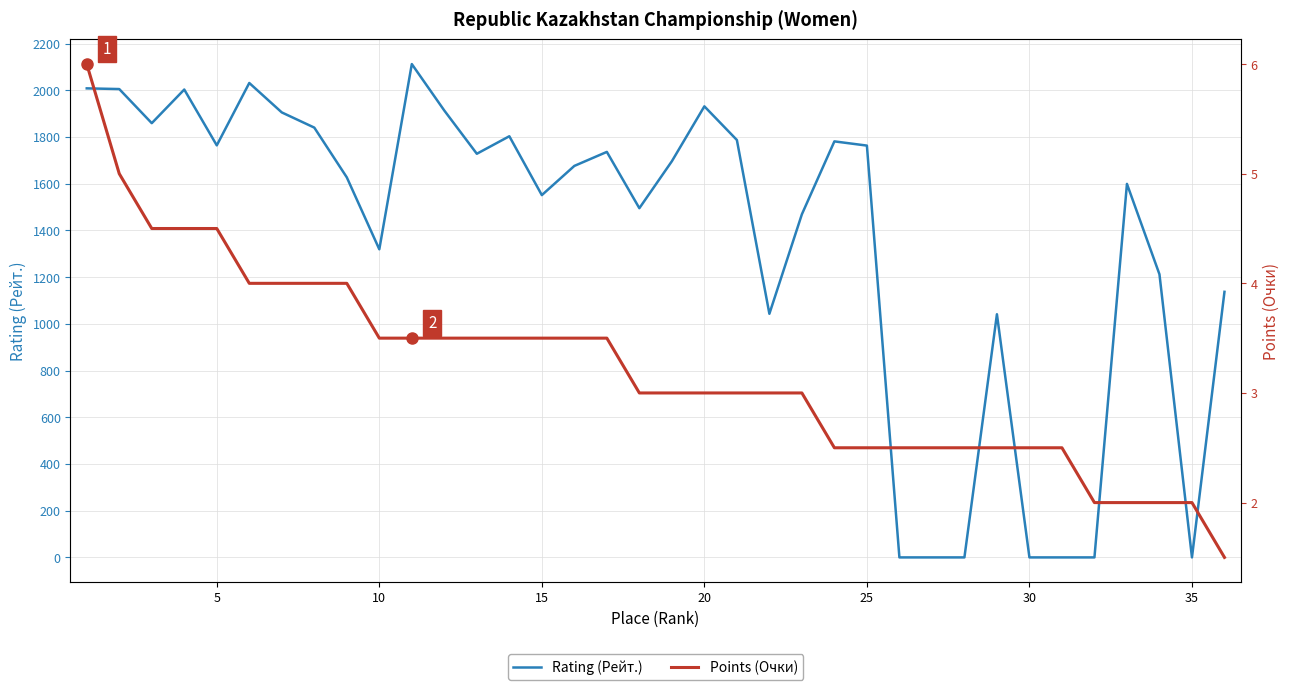

What is the maximum value for Rating (Рейт.)?

2112